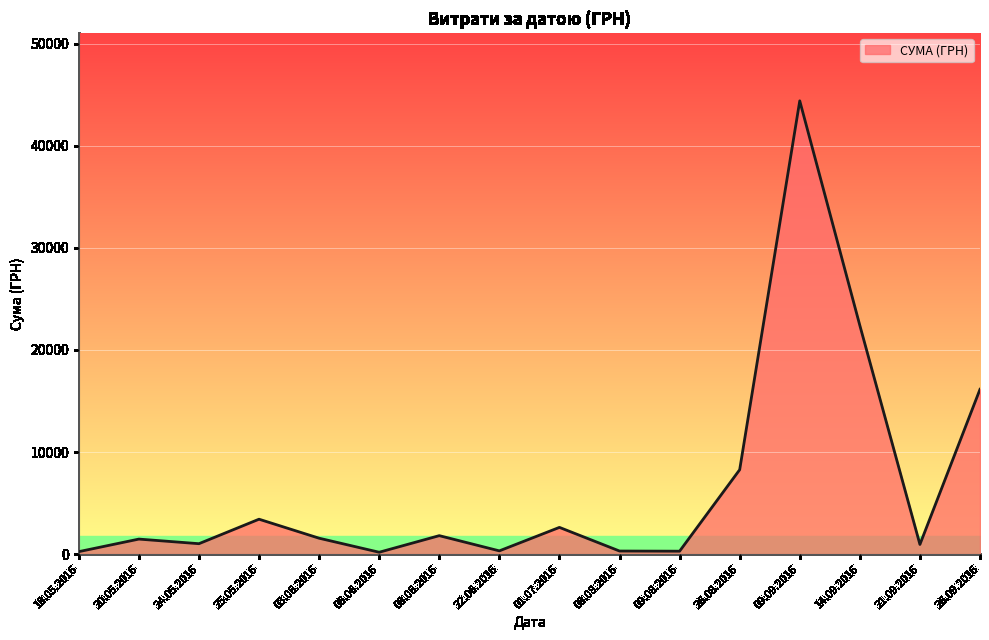

True or false: the data has more than 0 interior local peaks.

True